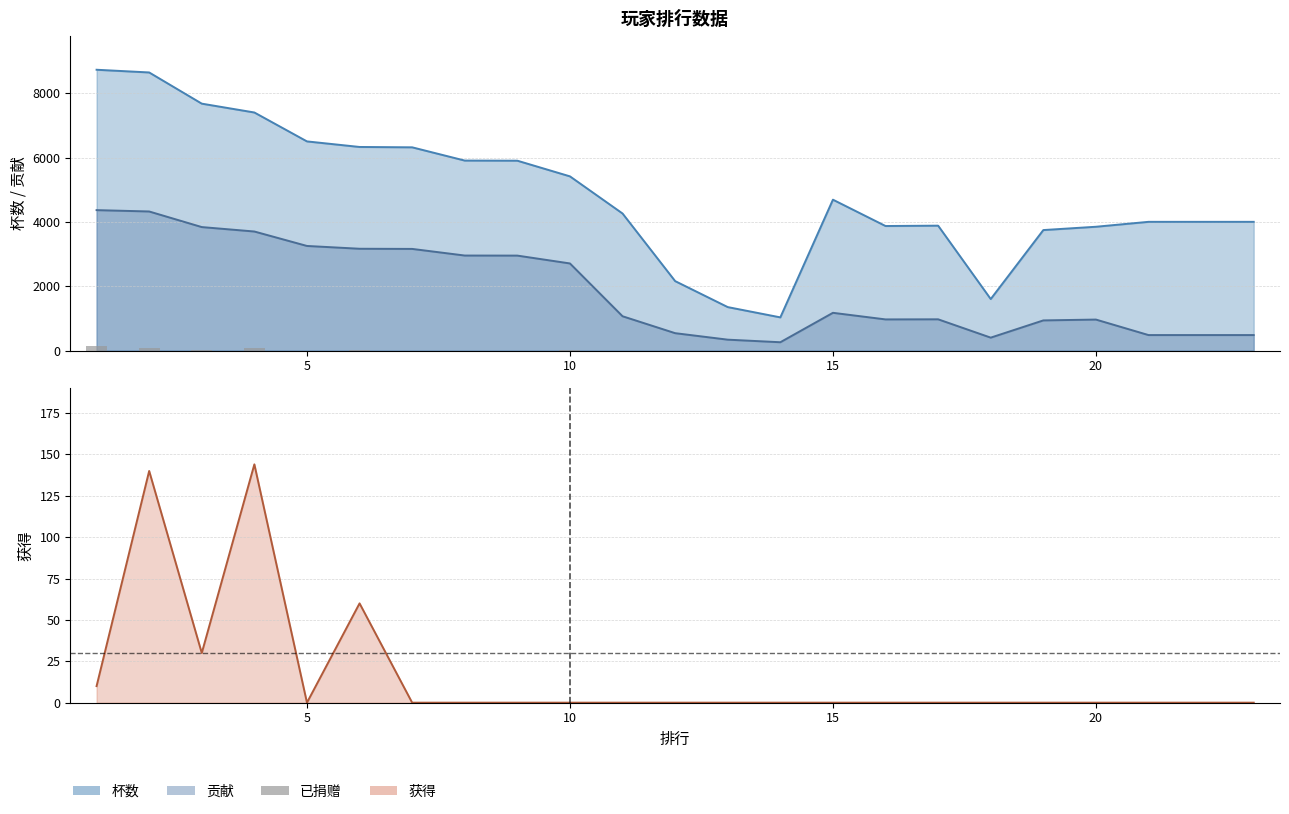

Which category has the lowest value across all series?

5